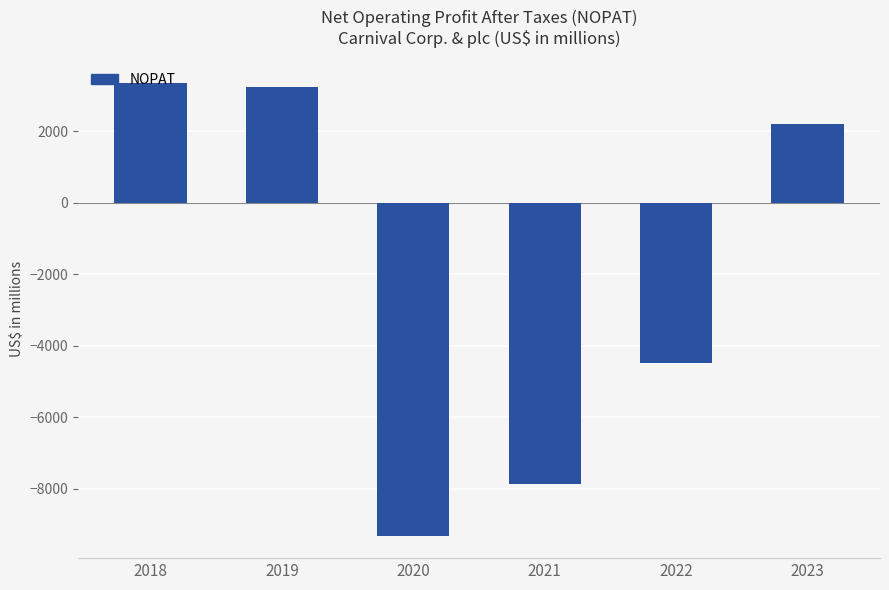

What is the change in value from 2020 to 2021?

+1449